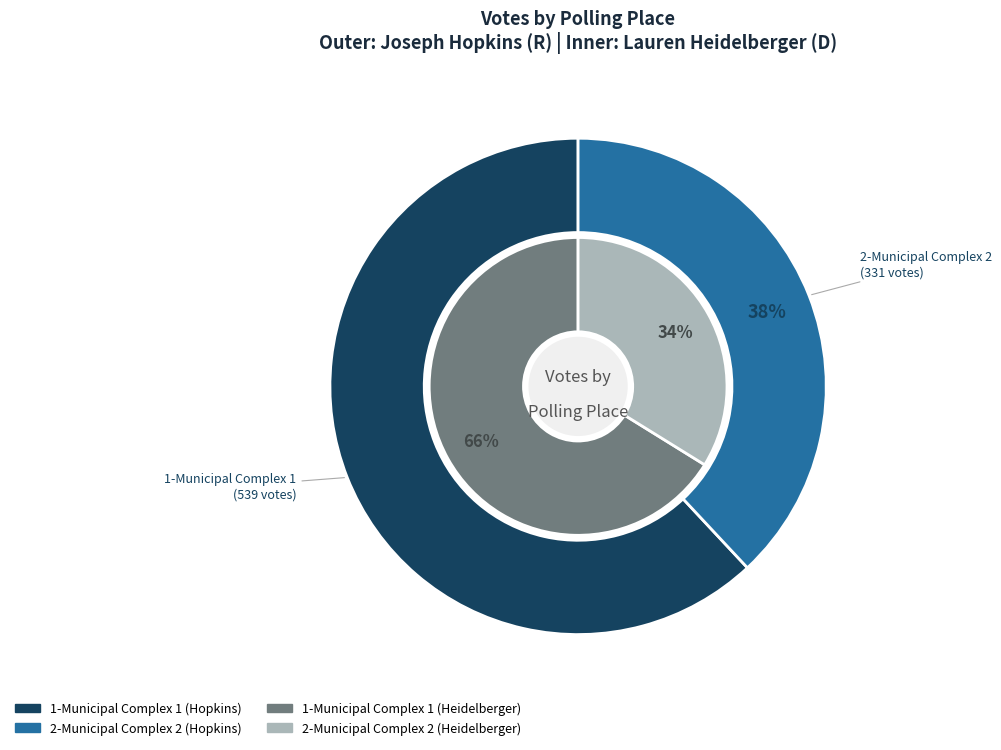

To the nearest percent, what is the average slice percentage?

50%